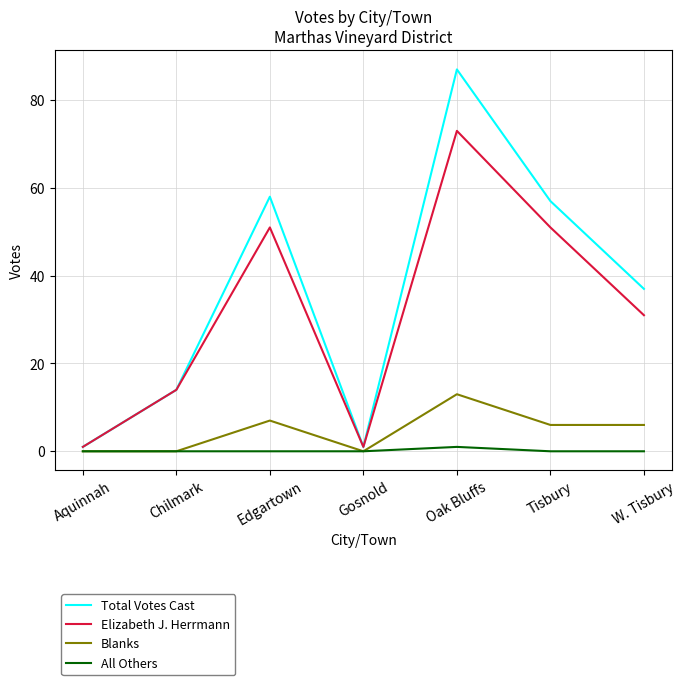

True or false: Elizabeth J. Herrmann has more than 1 points higher than both neighbors.

True